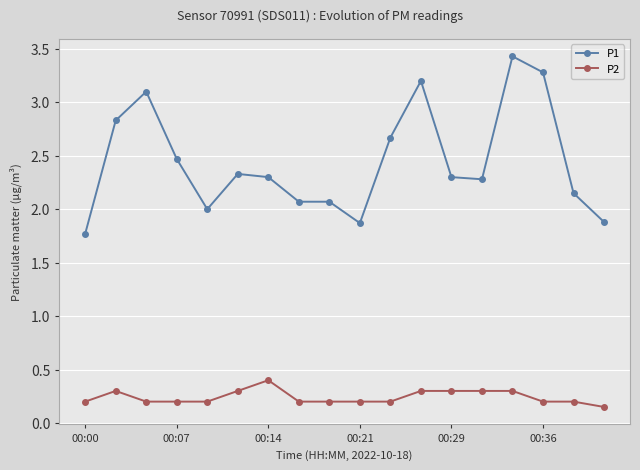

List the series in order of their overall mean, lowest first.

P2, P1